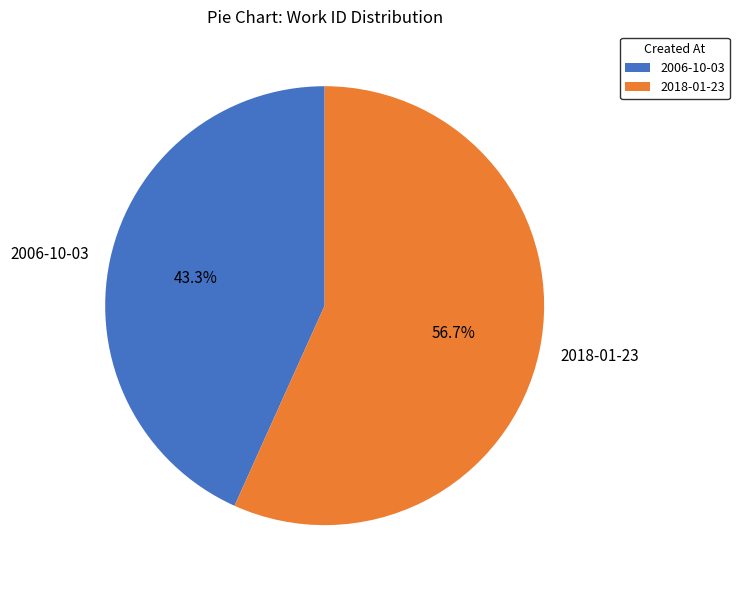

Which has a higher value, 2018-01-23 or 2006-10-03?

2018-01-23